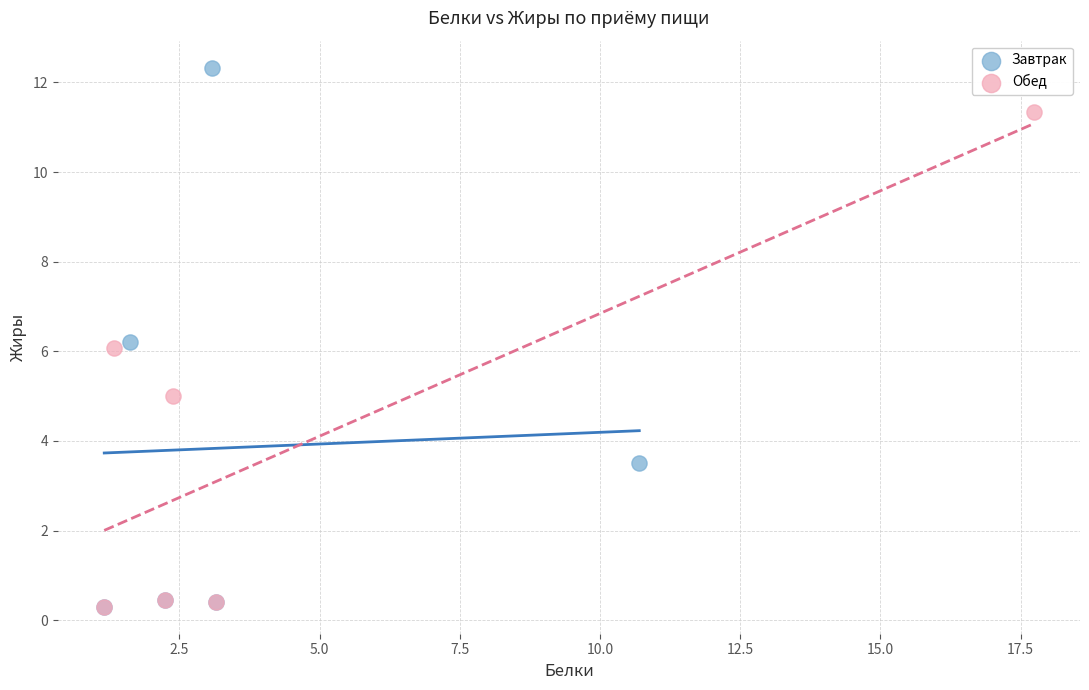

Which series has the largest Y range (max minus min)?

Завтрак